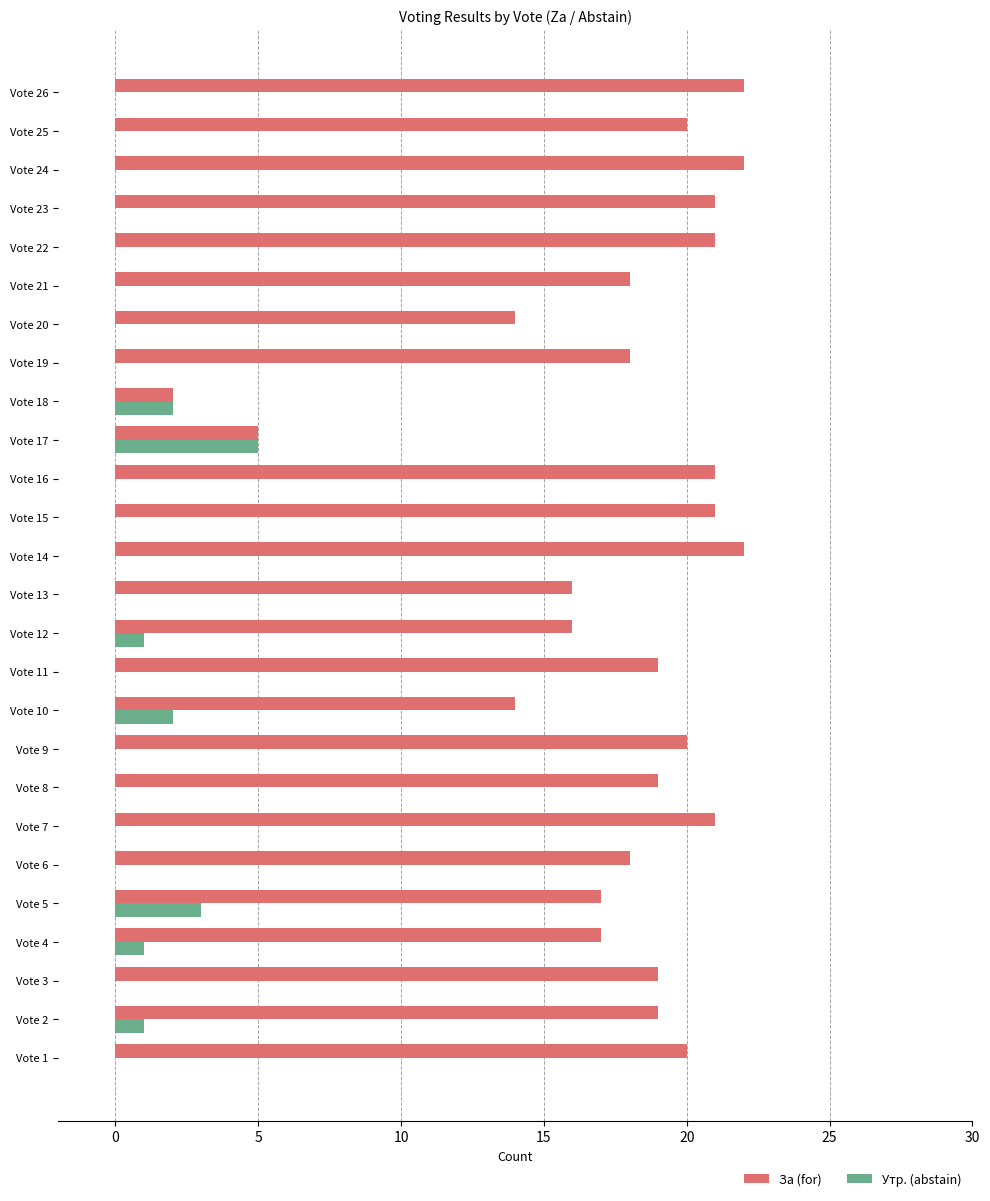

What is the greatest value displayed?

22